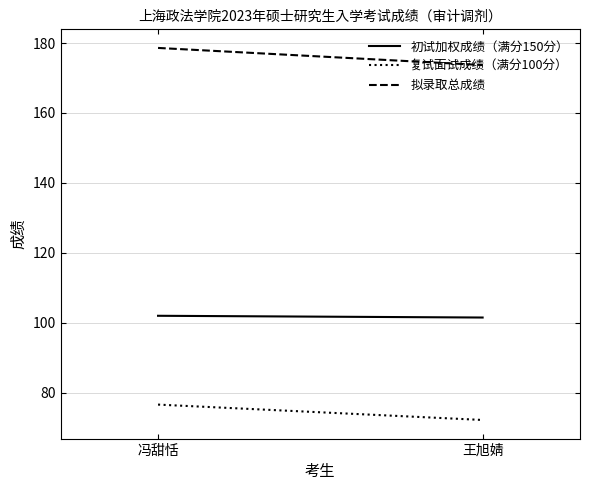

What is the label of the 1st point from the left?

冯甜恬